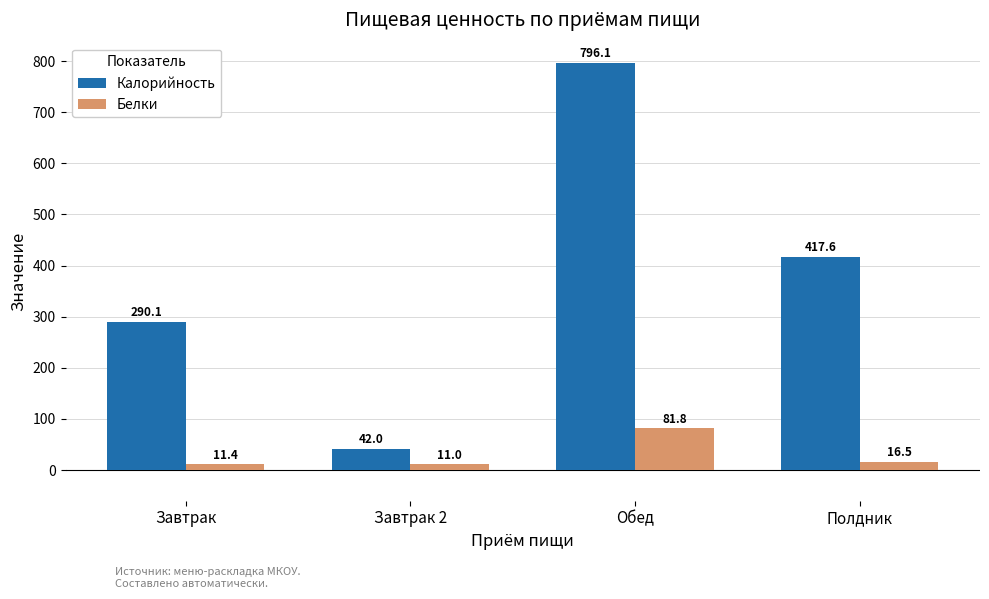

Which series has the largest total across all categories?

Калорийность